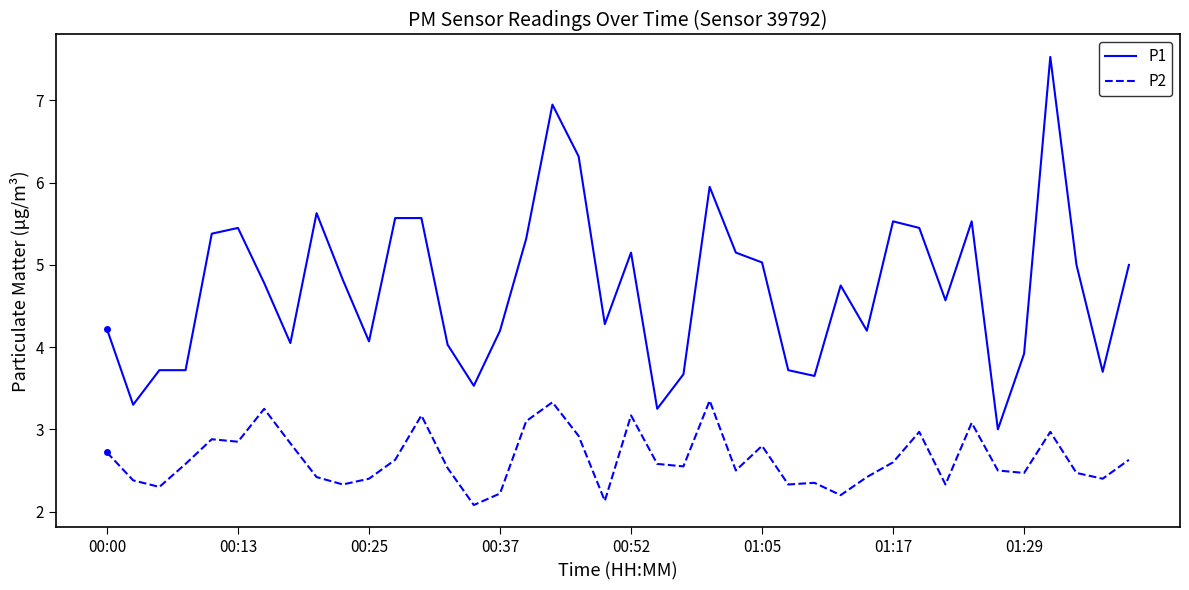

List the series in order of their peak value, lowest first.

P2, P1